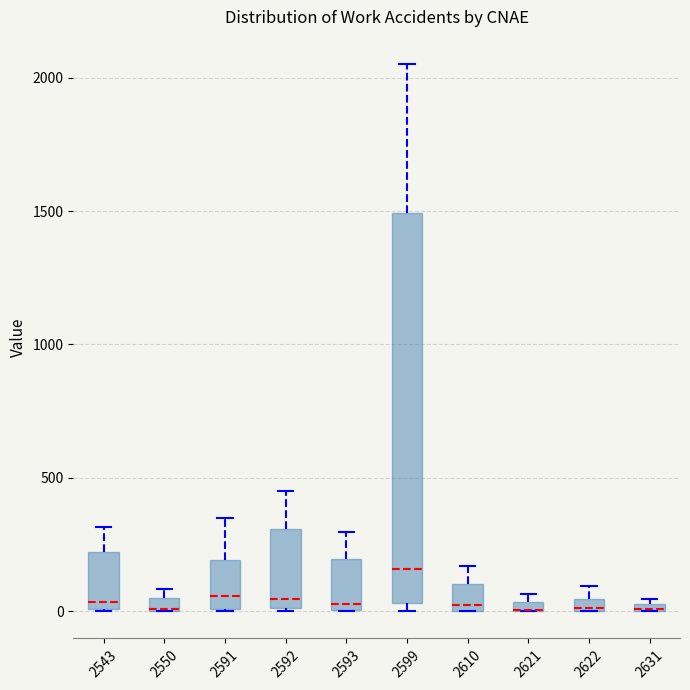

Where is the lower edge of the box at x = 2610 on the y-axis? The values are not printed on the chart, so give them approximately, as read against the axis.

0